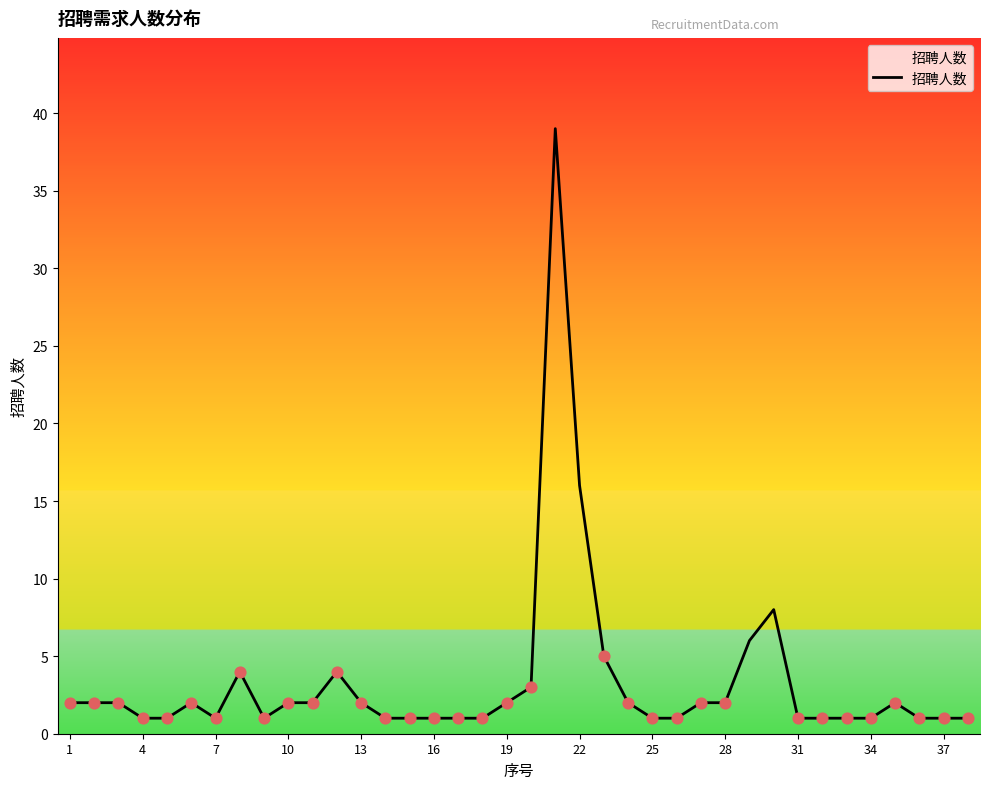

What is the maximum value shown in the chart?

39